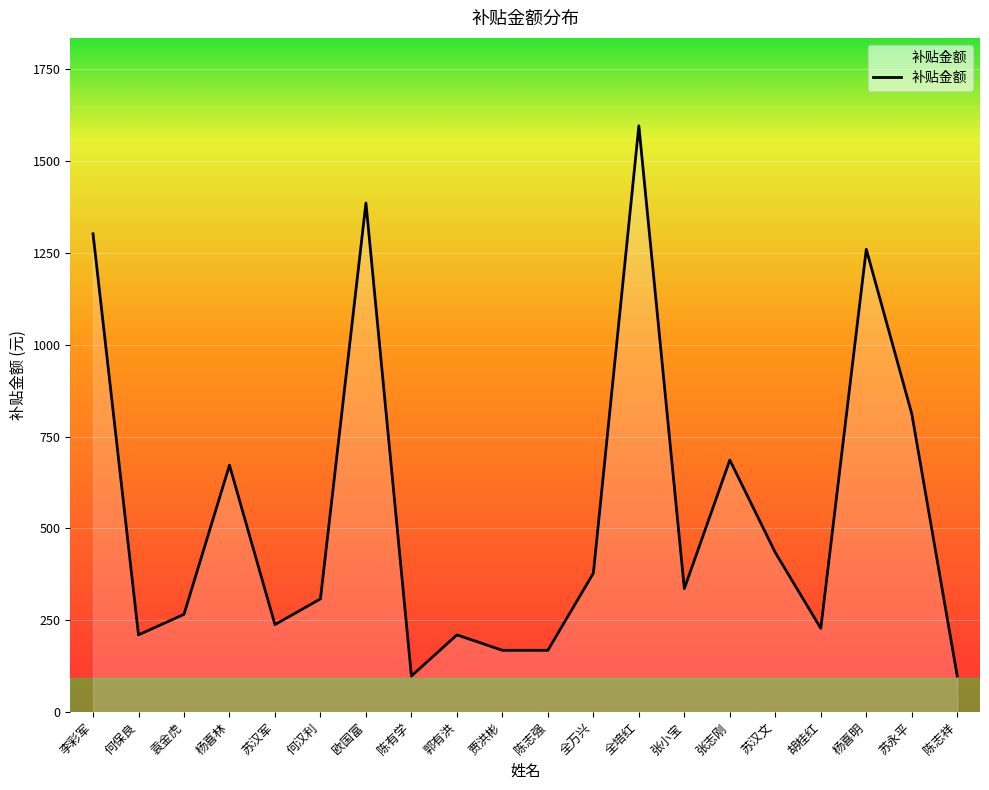

The value at 陈志祥 is 98.0. True or false?

True